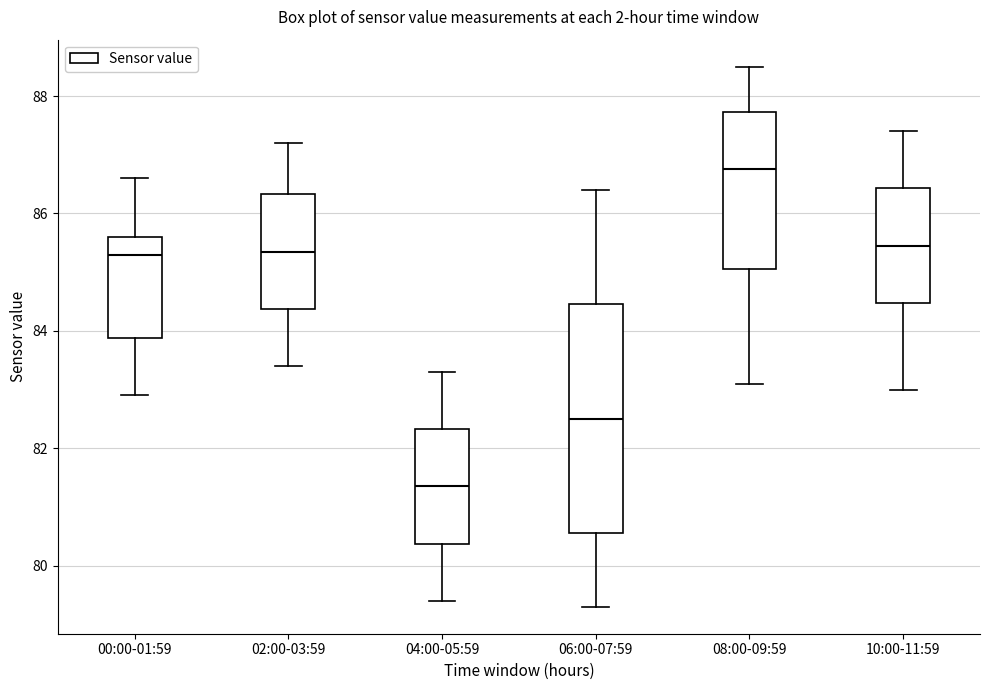

Where does the lower whisker of the box for 10:00-11:59 end on the y-axis? The values are not printed on the chart, so give them approximately, as read against the axis.

83.0